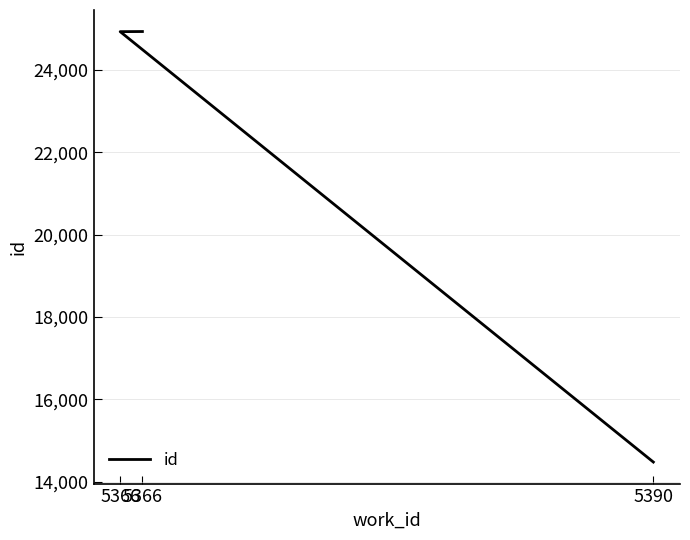

What is the value of the 2nd point from the left?

24926